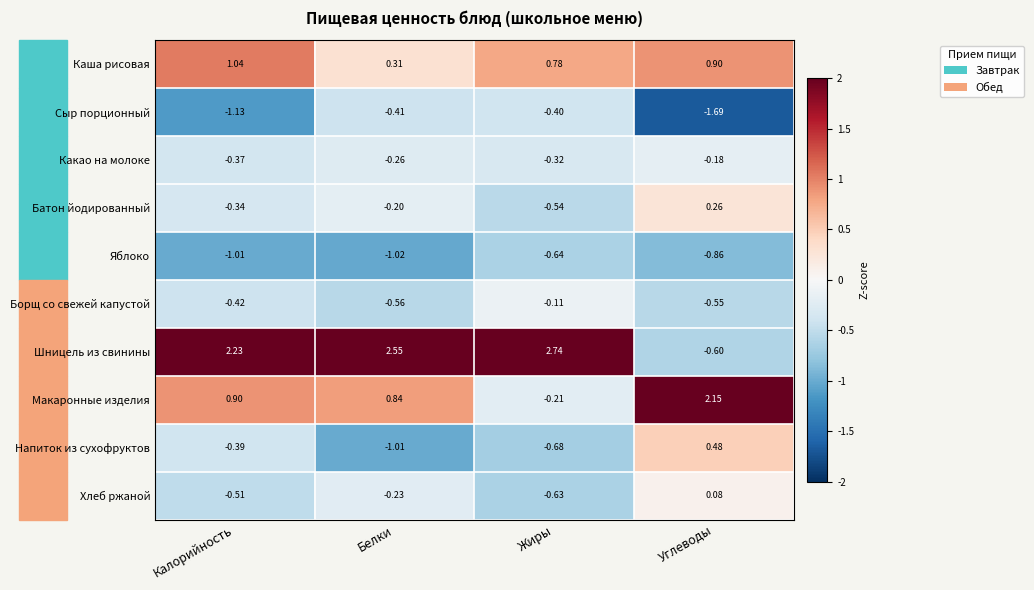

Which series has the widest spread of values?

Шницель из свинины